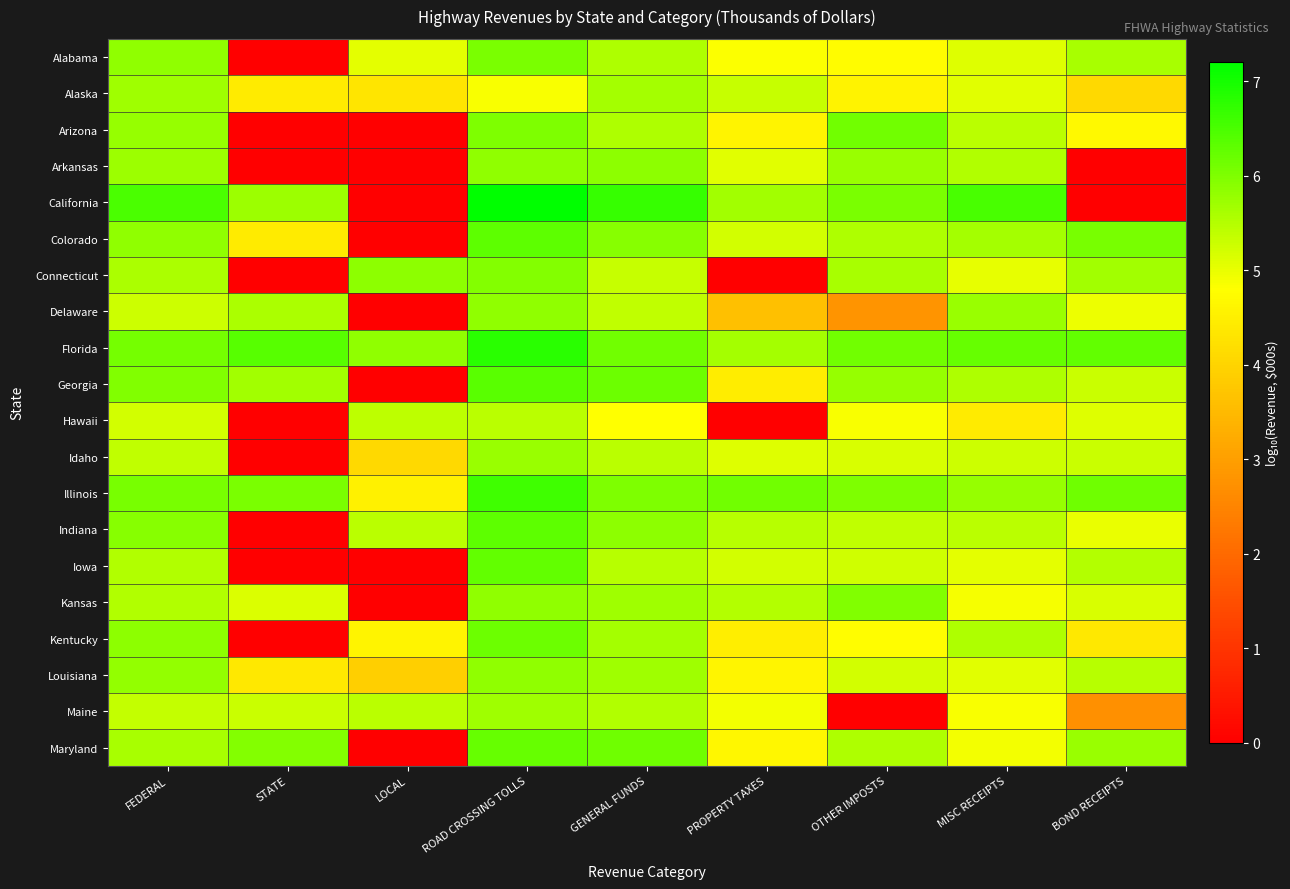

Count the number of categories in the chart.

9